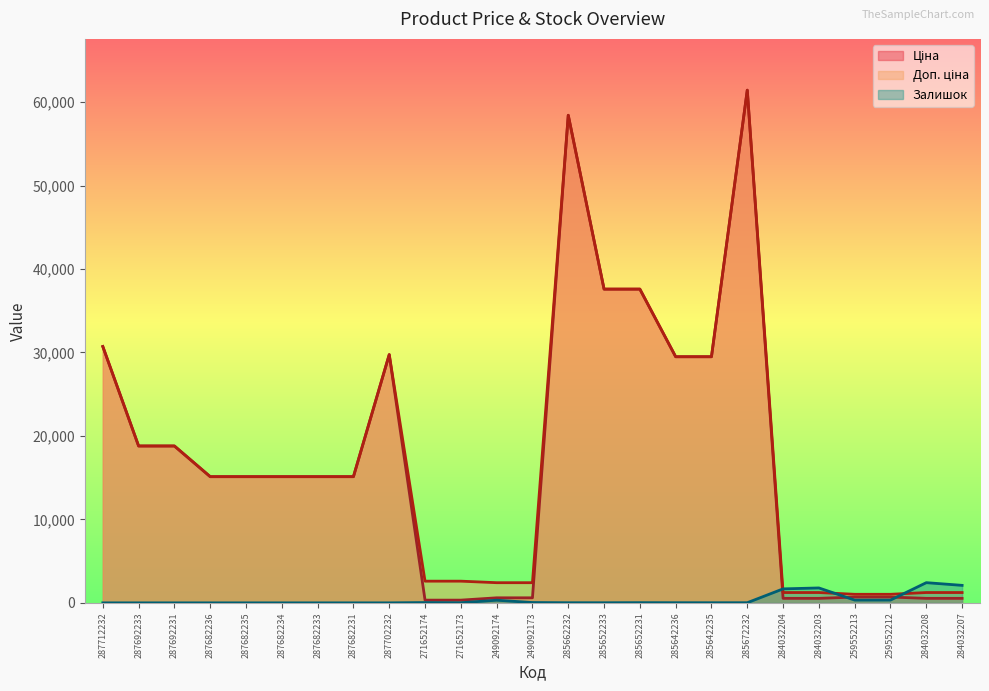

True or false: Ціна has more than 2 points higher than both neighbors.

True